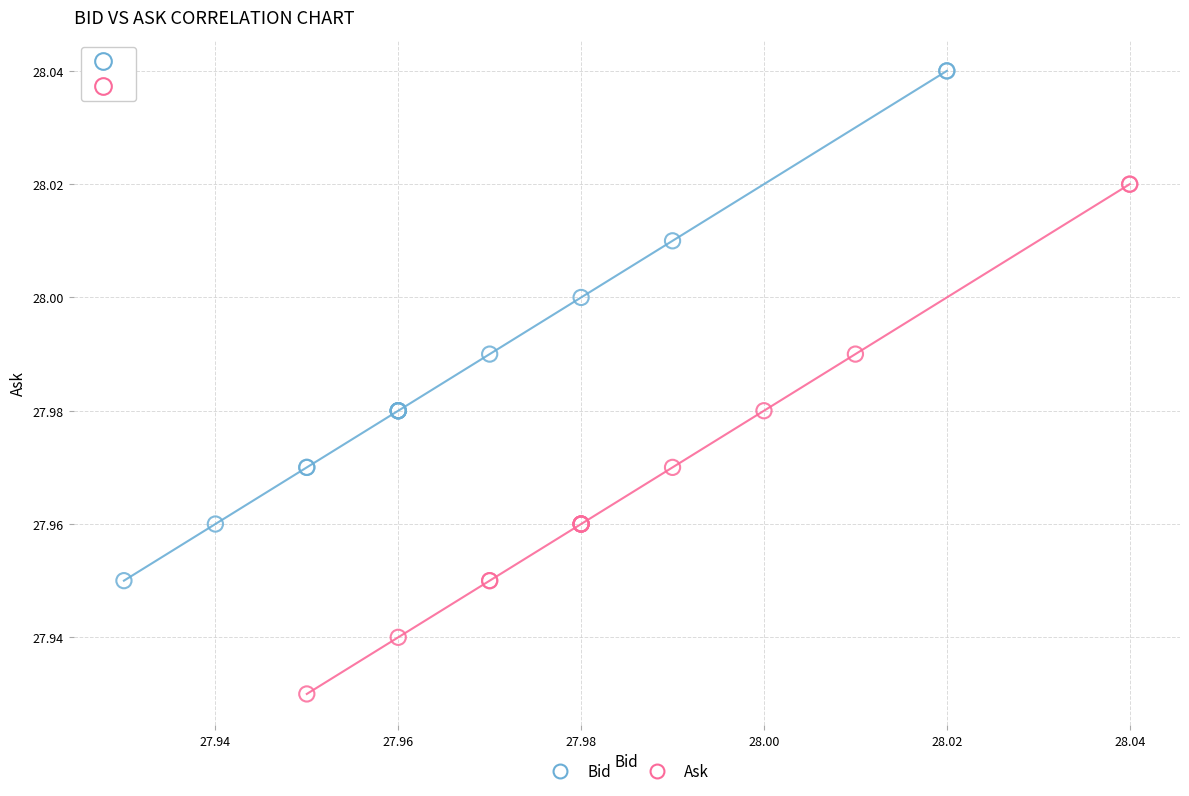

Which series reaches the minimum Y coordinate?

Ask